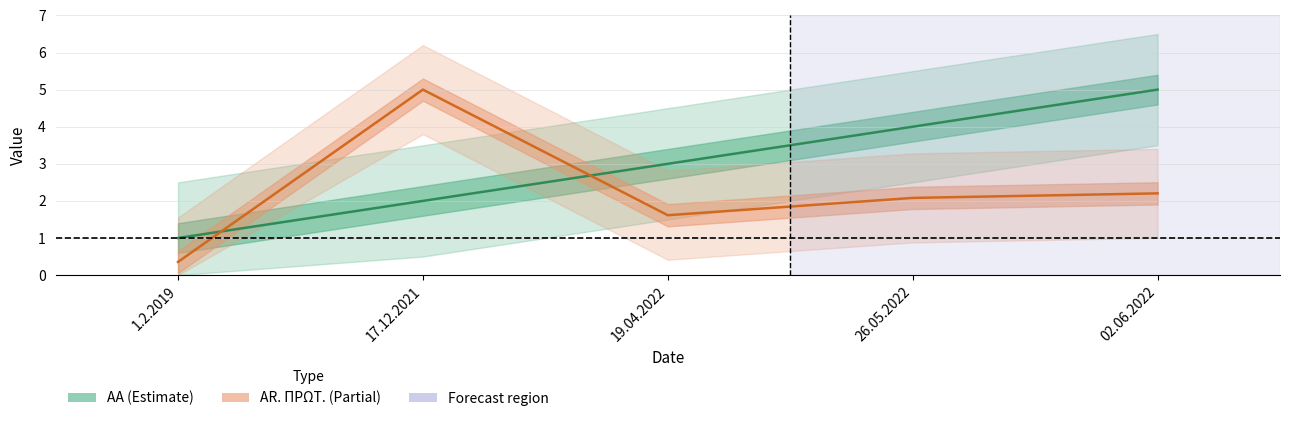

What is the label of the 2nd point from the left?

17.12.2021